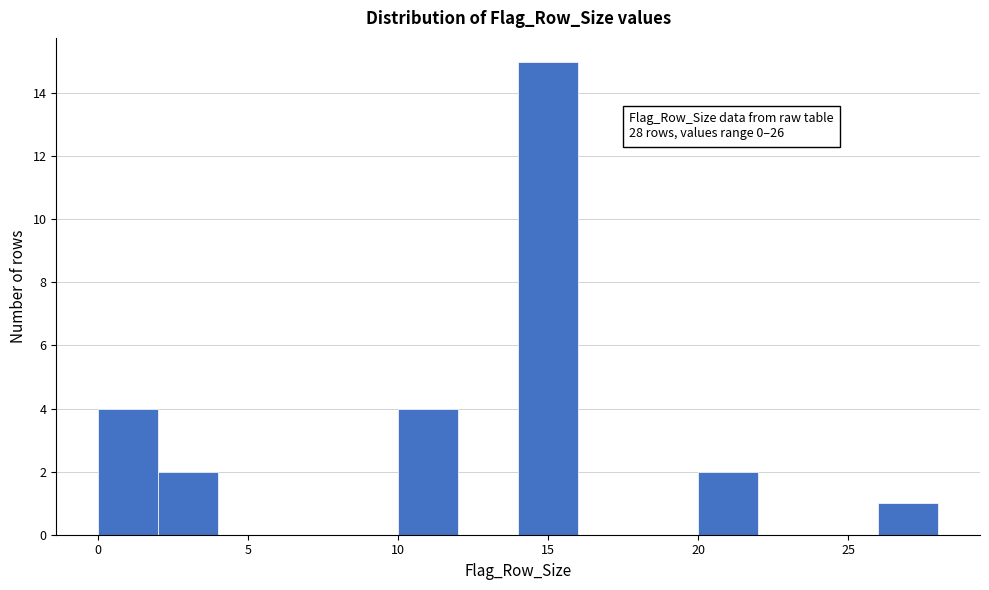

Over which range of the x-axis is the bar tallest?

14 to 16